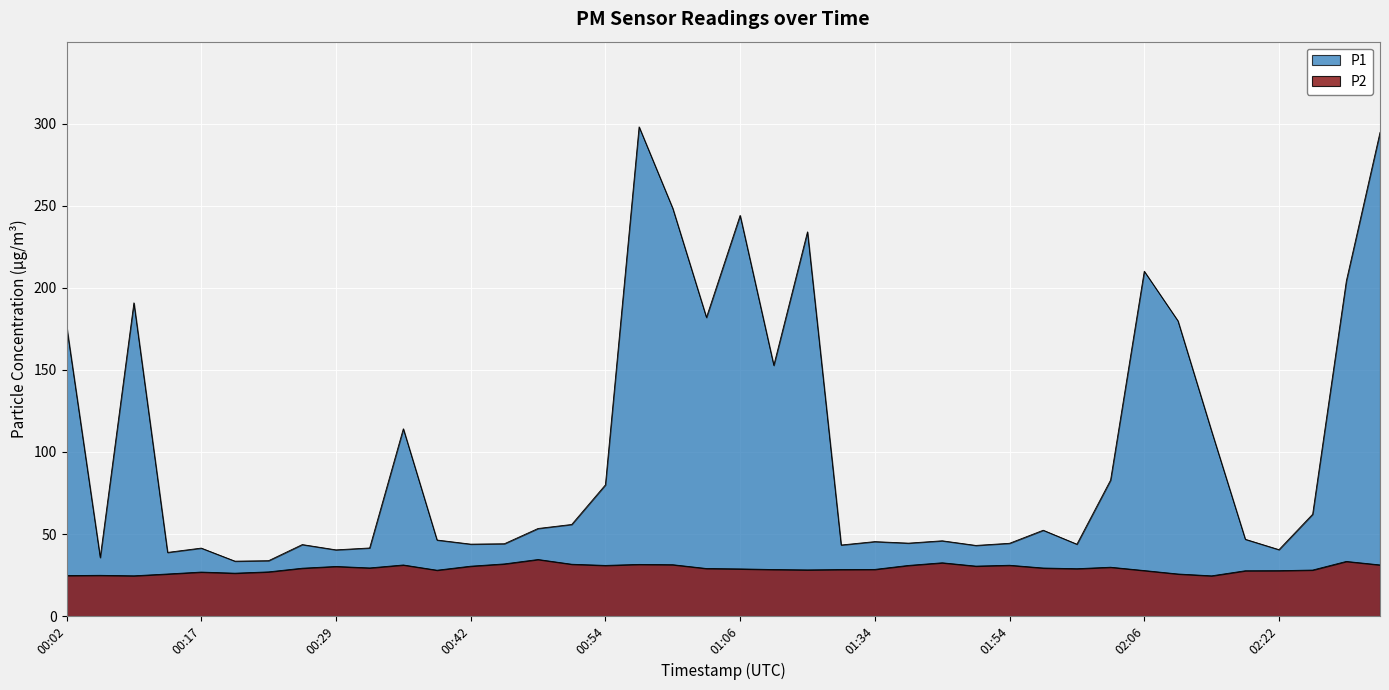

What is the value of the P1 point at the 37th from the left?

40.5